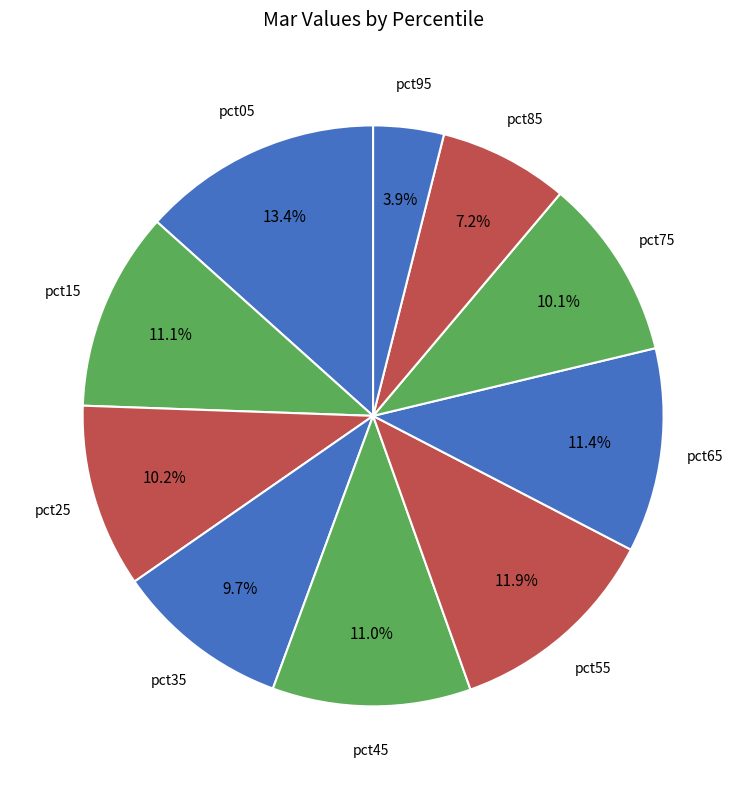

To the nearest percent, what is the combined percentage of pct45 and pct15?

22%